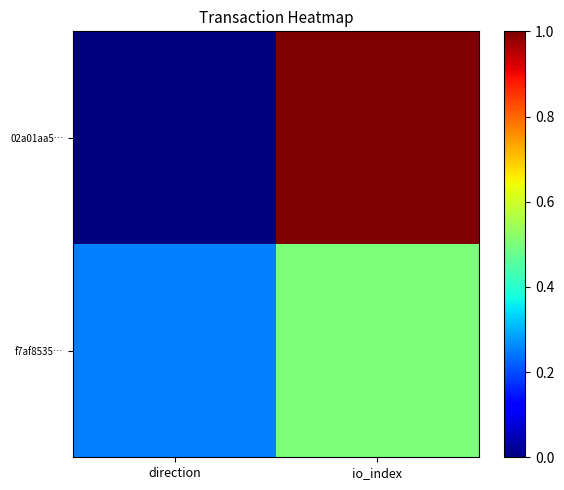

List the series in order of their peak value, lowest first.

f7af8535…, 02a01aa5…